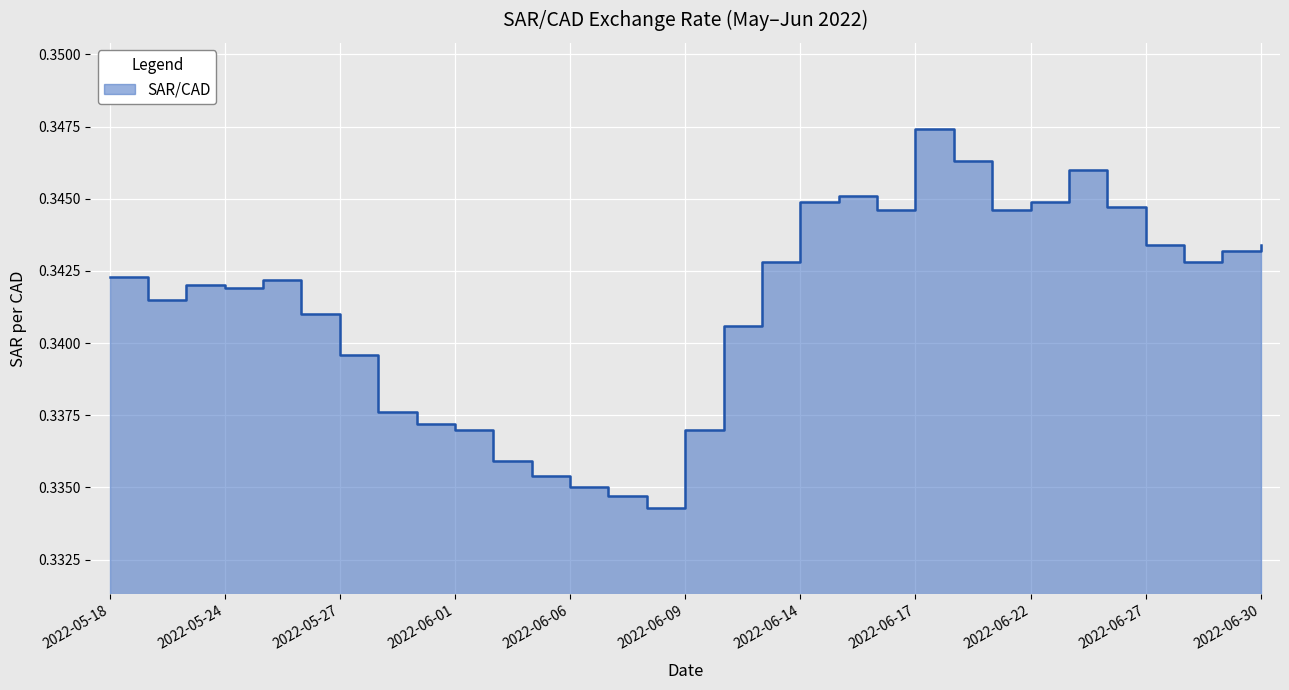

What is the label of the 20th point from the left?

2022-06-15